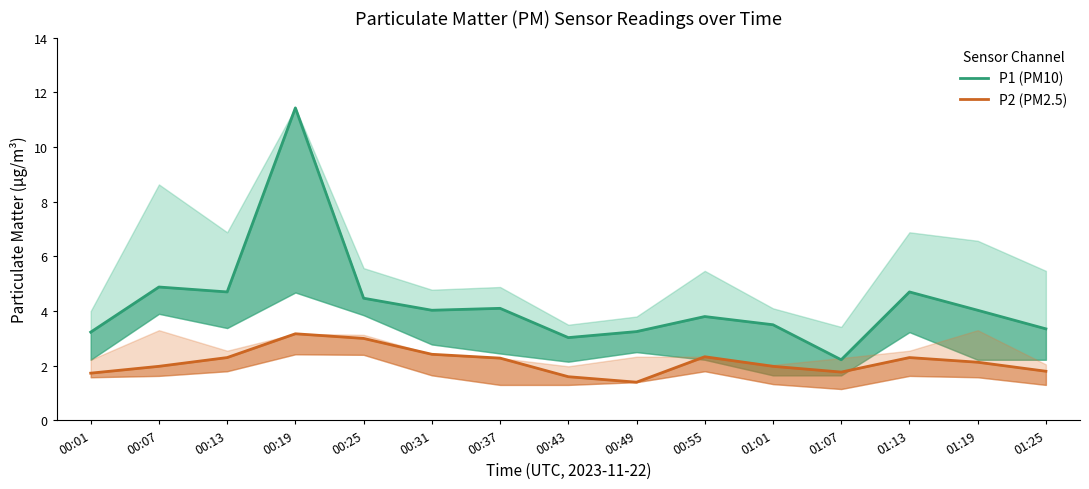

True or false: P2 (PM2.5) has a value of 4.0 at 00:13.

False